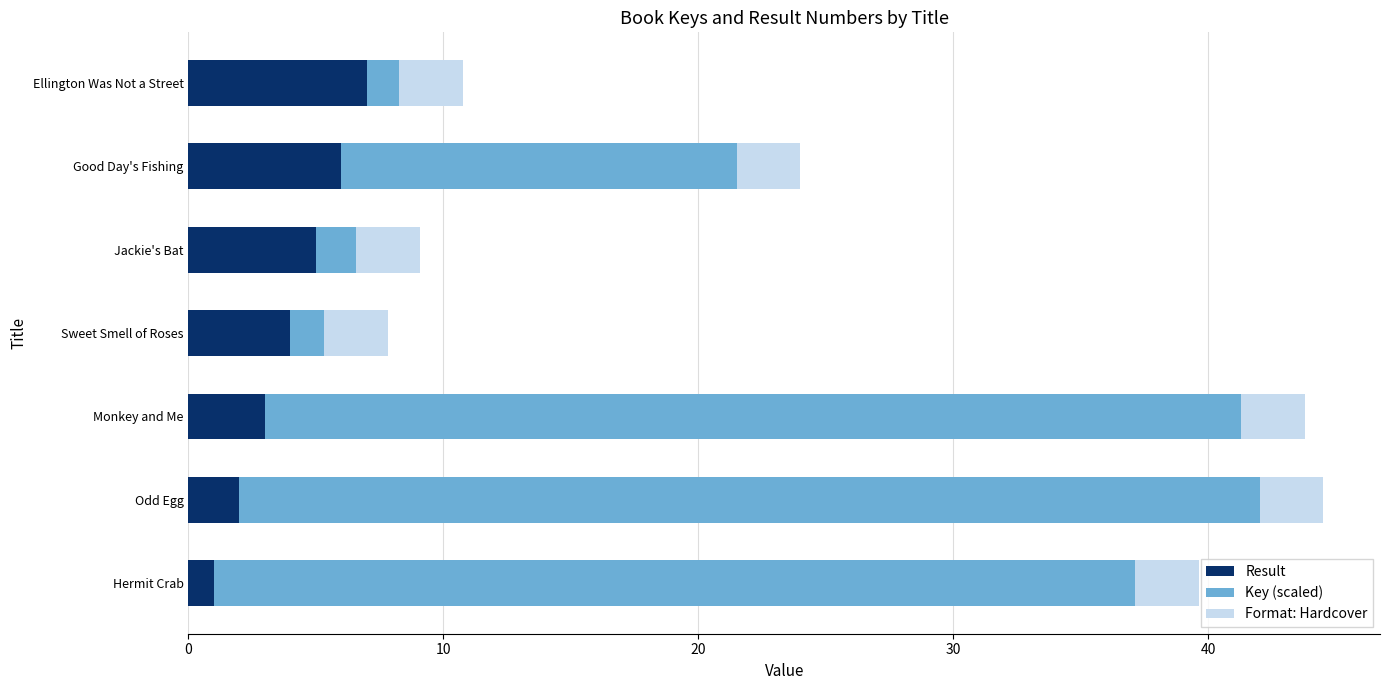

True or false: Result has a value of 2.4 at Sweet Smell of Roses.

False